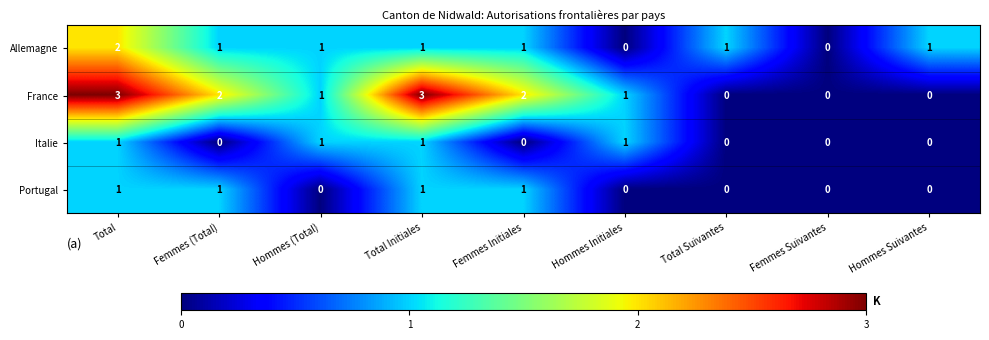

Is the value of France at Hommes (Total) greater than the value of Allemagne at Hommes Initiales?

Yes